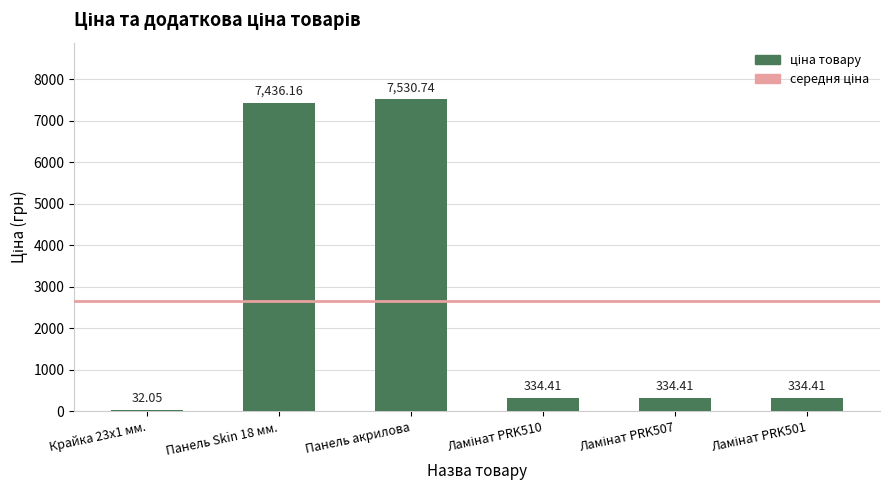

What is the change in value from Крайка 23x1 мм. to Панель акрилова?

+7498.7